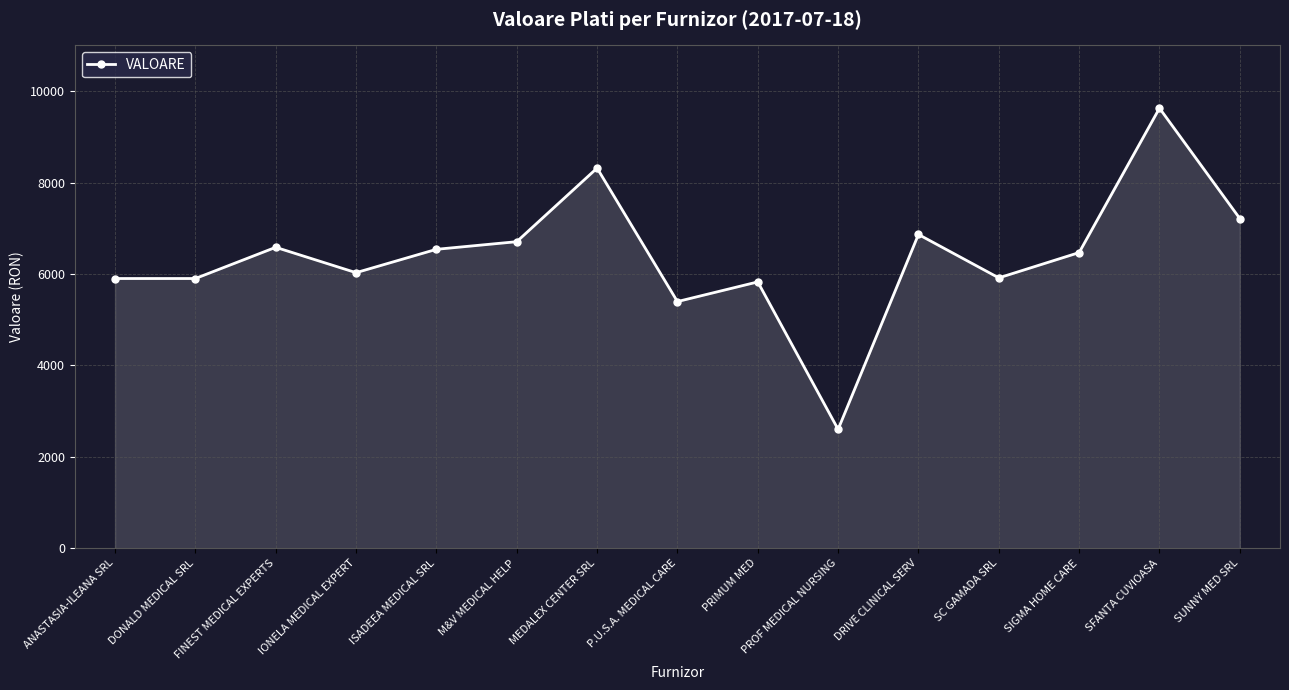

Count the number of categories in the chart.

15